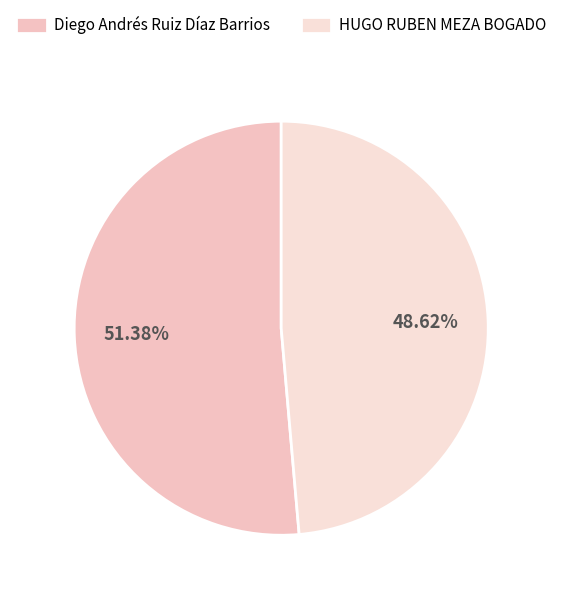

How many slices are in this pie chart?

2